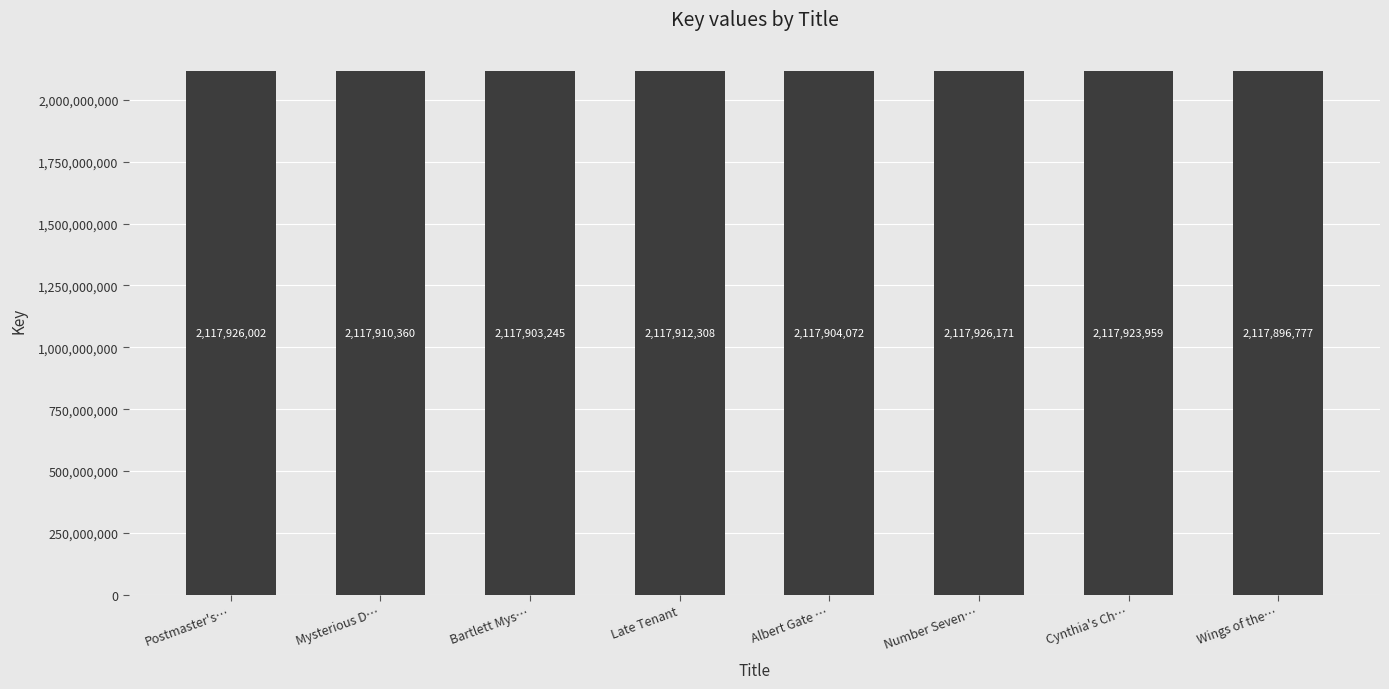

Reading right to left, transcribe all the data shown in this chart.

Wings of the…=2117896777	Cynthia's Ch…=2117923959	Number Seven…=2117926171	Albert Gate …=2117904072	Late Tenant=2117912308	Bartlett Mys…=2117903245	Mysterious D…=2117910360	Postmaster's…=2117926002